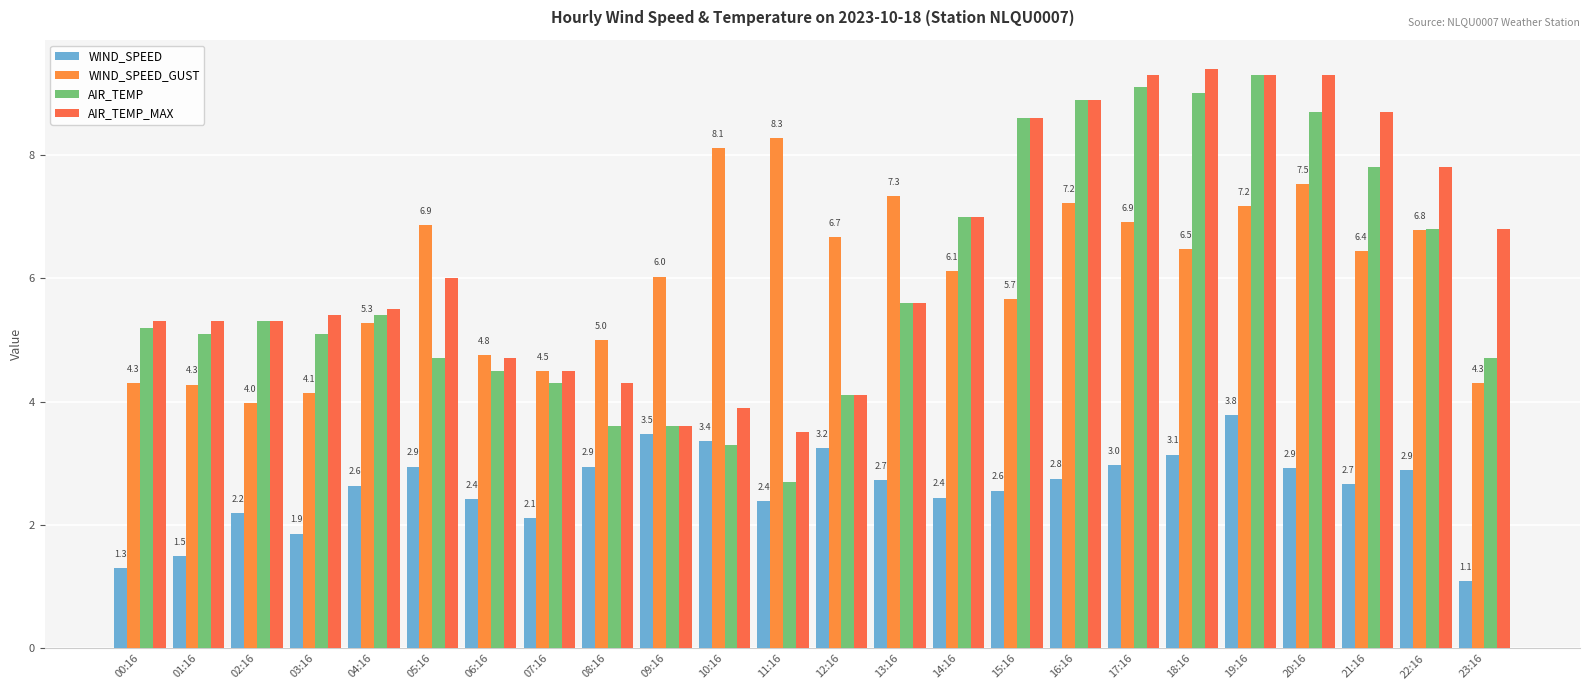

How many bars are there in total?

96